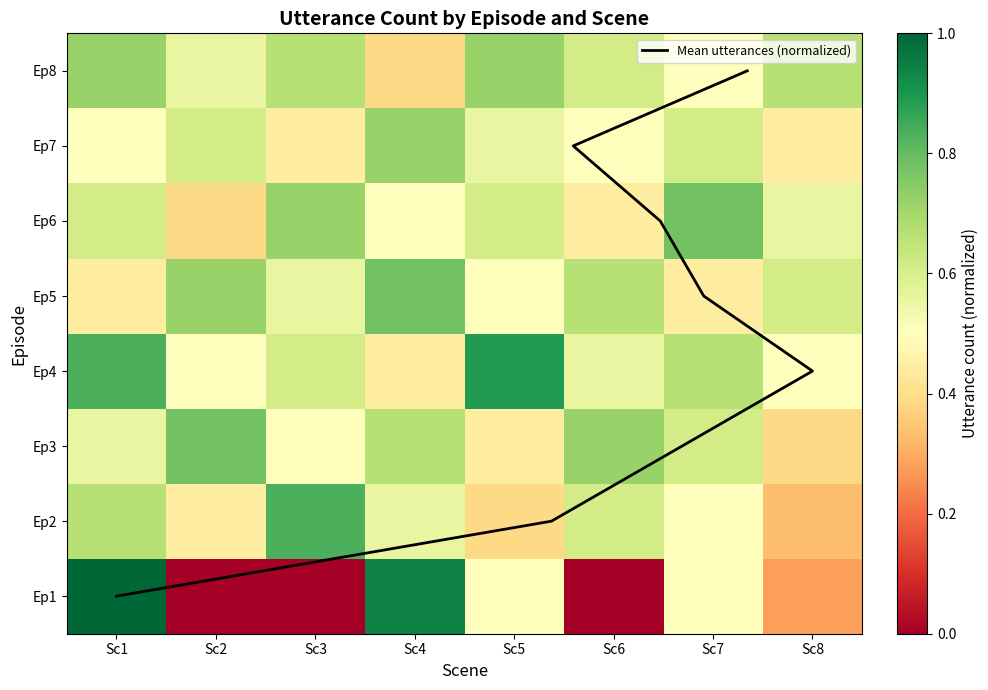

What is the average value of the Ep7 series?

0.5